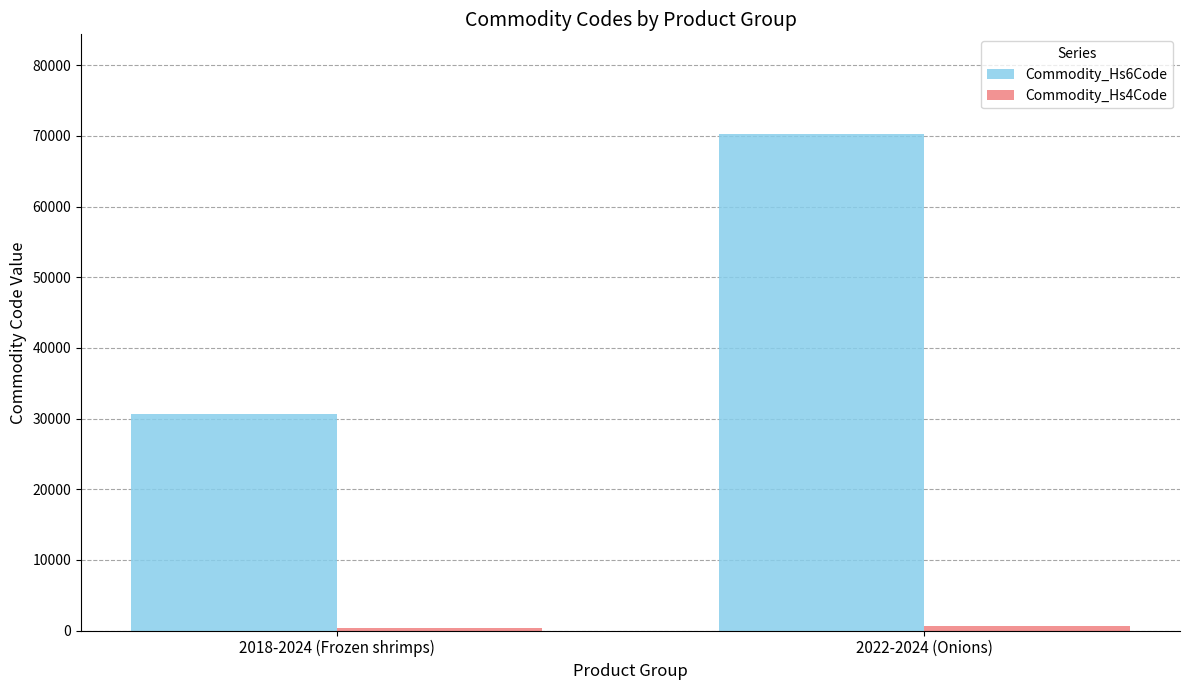

What position from the left is 2018-2024 (Frozen shrimps)?

1